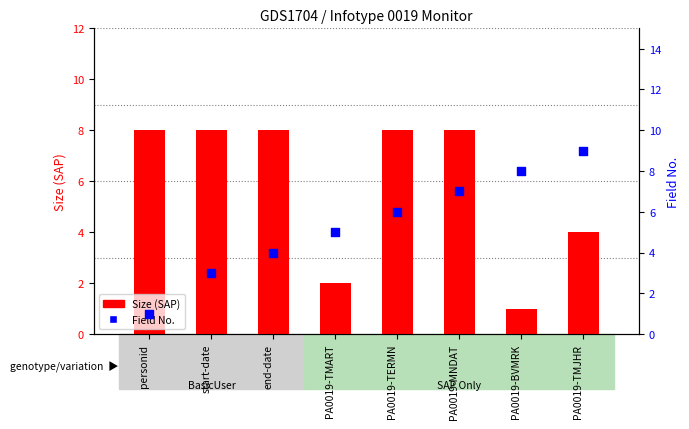

Which series contains the highest Y value?

Field No.